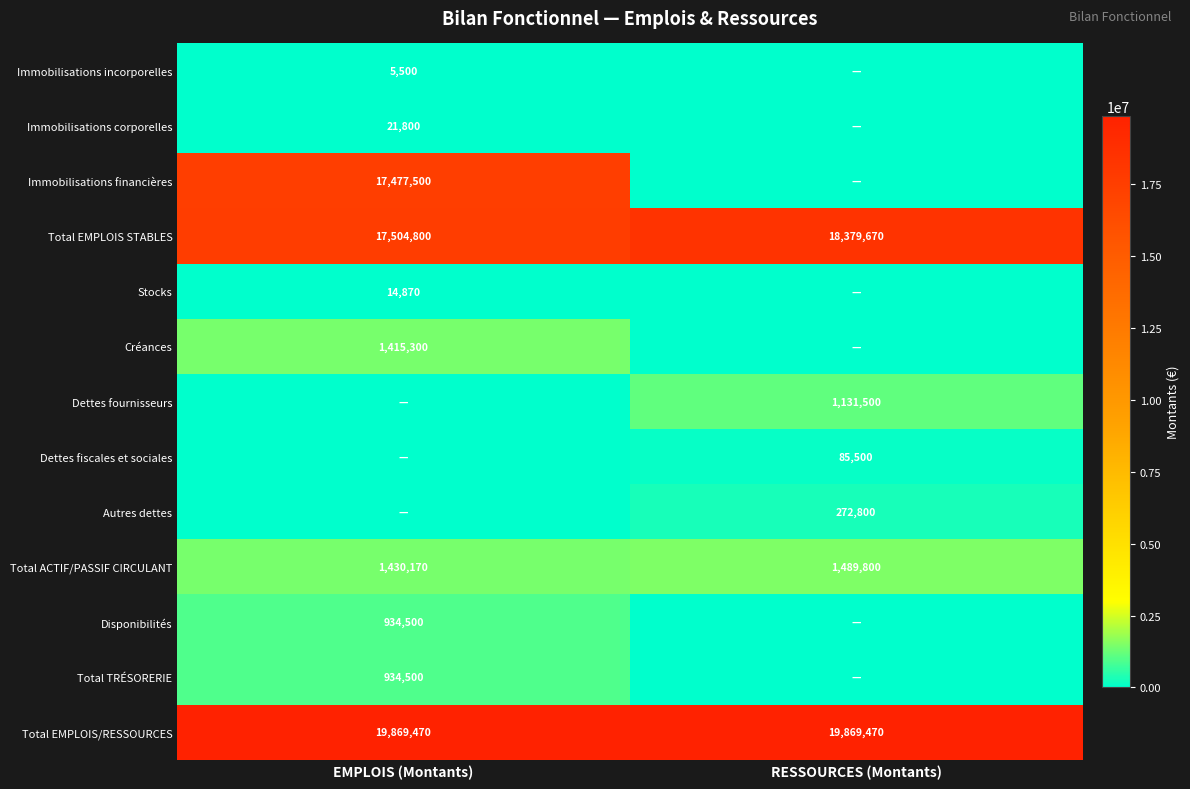

Is the value of Total EMPLOIS/RESSOURCES at EMPLOIS (Montants) greater than the value of Total EMPLOIS STABLES at RESSOURCES (Montants)?

Yes